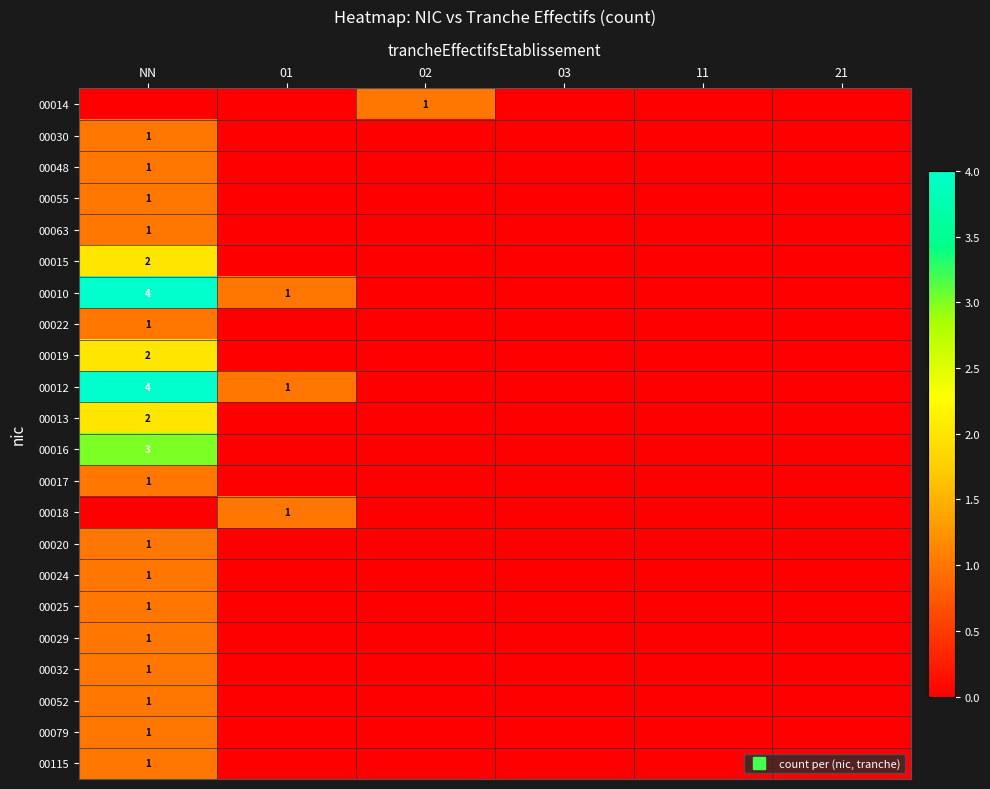

True or false: 00022 has a value of 1 at 21.

False